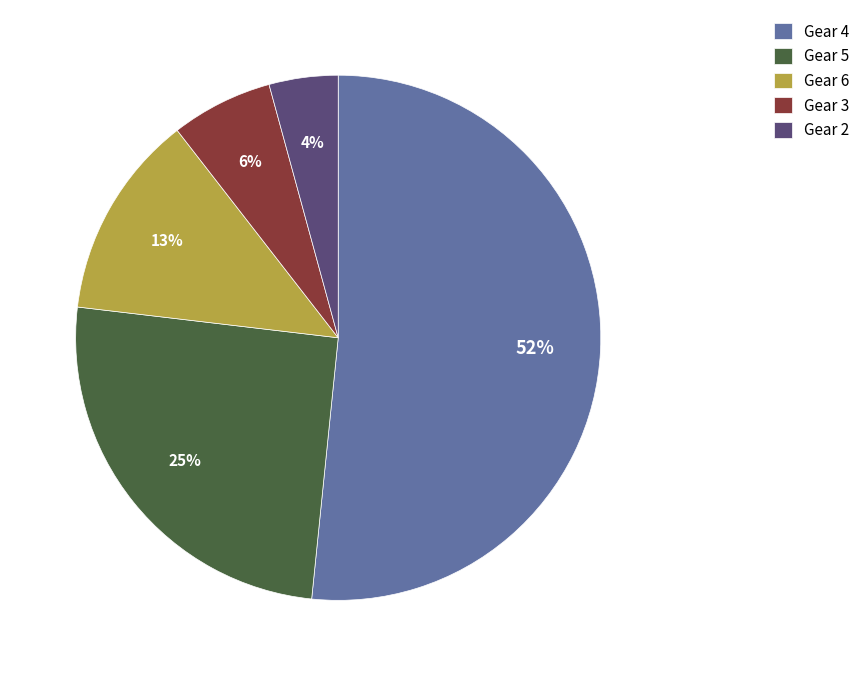

The Gear 3 slice represents 6% of the pie. True or false?

True